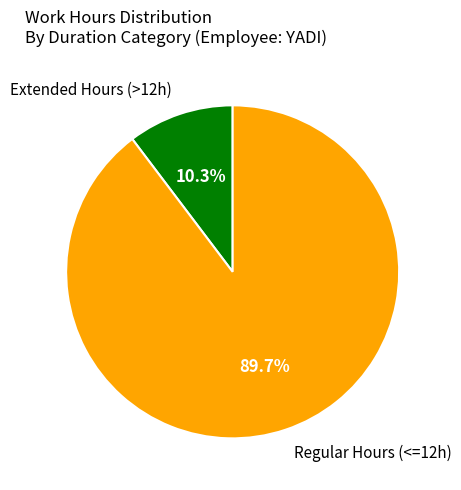

Which slice is the smallest?

Extended Hours (>12h)